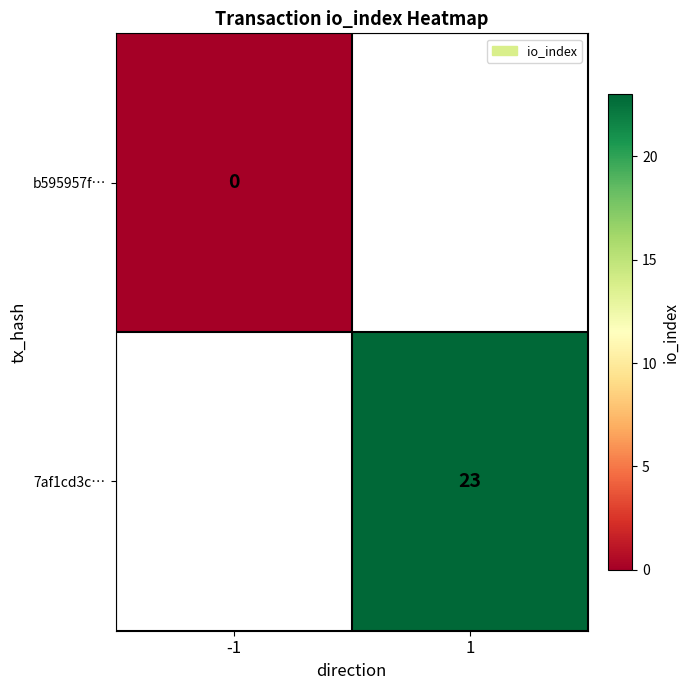

At how many categories does at least one series exceed 8?

1